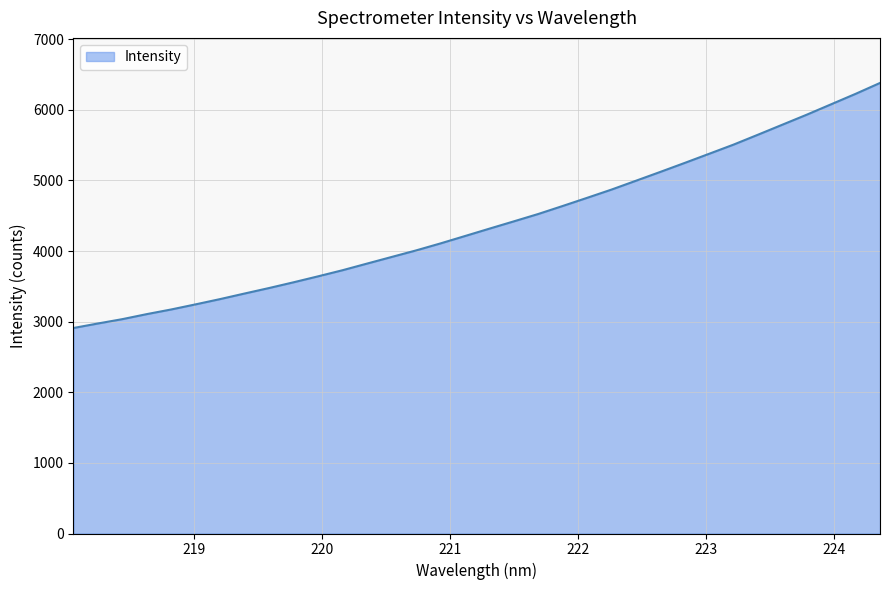

What is the average value?

4395.2